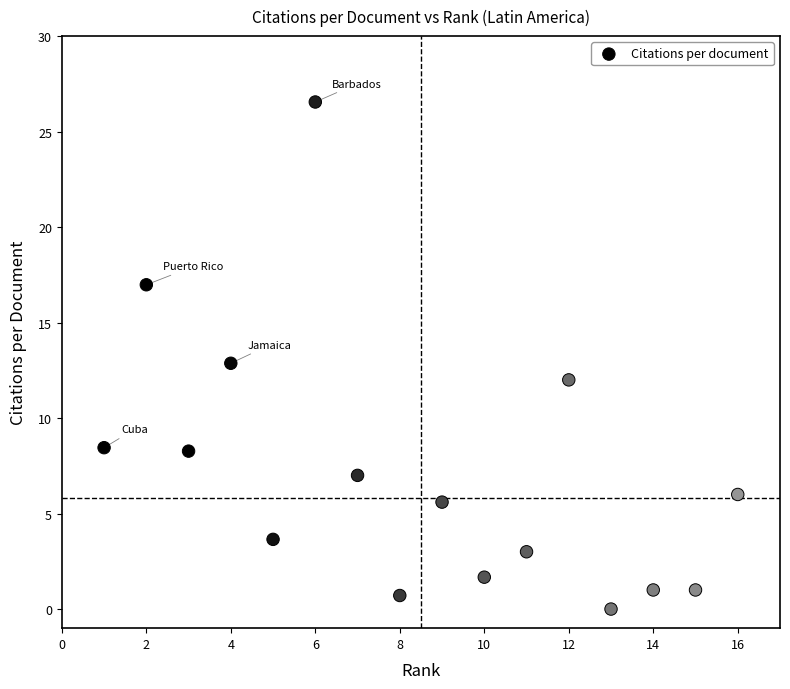

What is the range of X values (max minus min)?

15.0